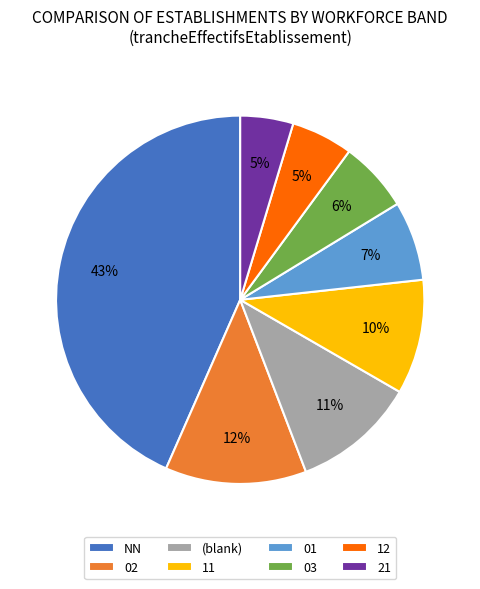

What percentage is the 21 slice, to the nearest percent?

5%